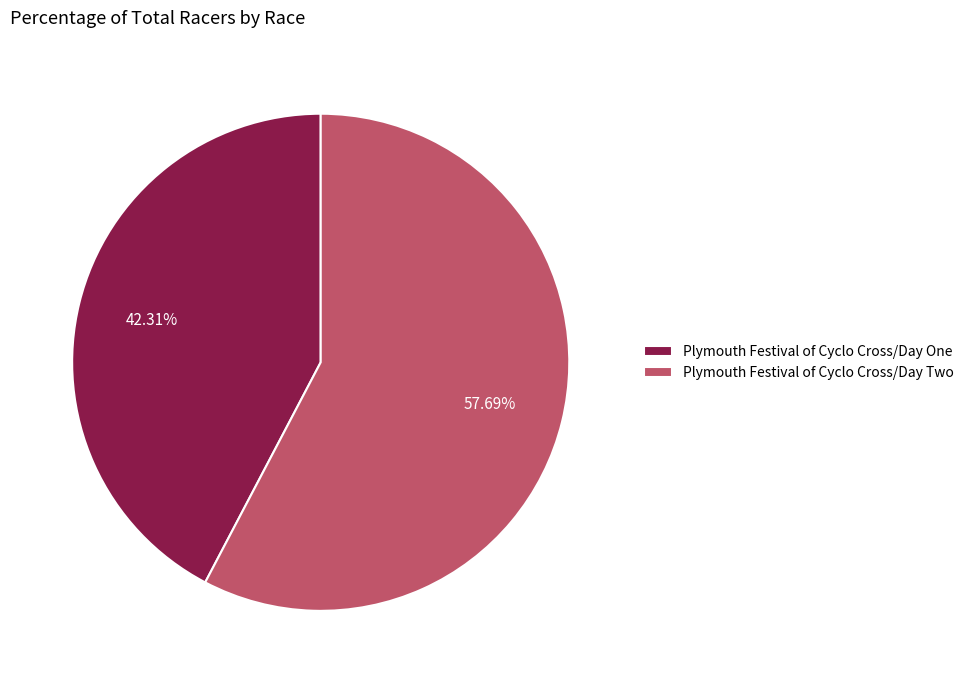

To the nearest percent, what portion does Plymouth Festival of Cyclo Cross/Day One represent?

42%